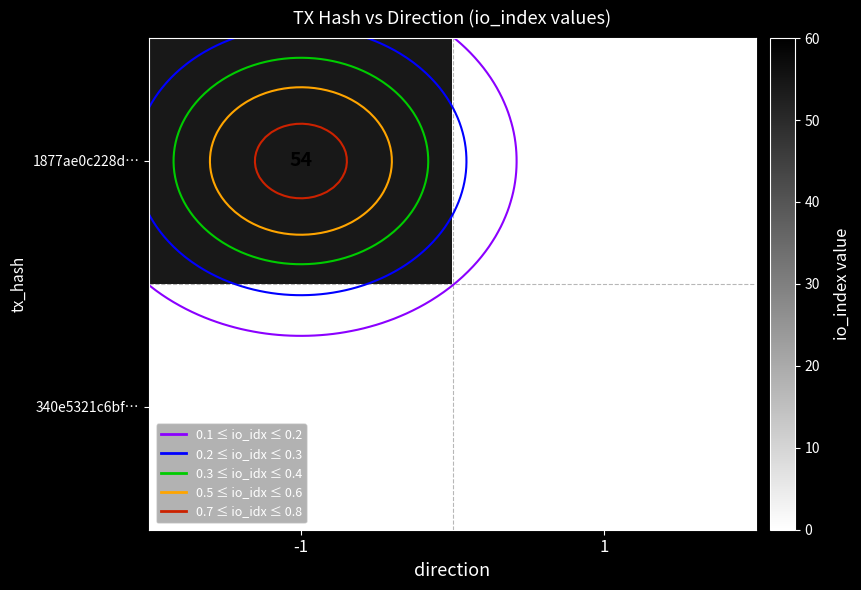

List the labels in order of 1877ae0c228d… value, largest first.

-1, 1